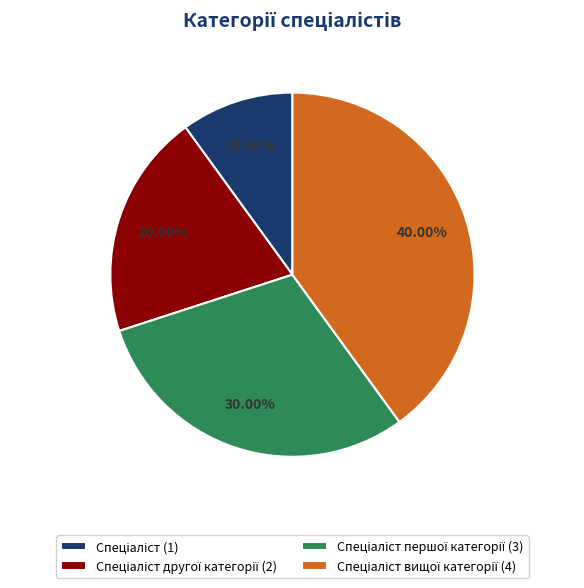

Does any single category account for the majority?

No